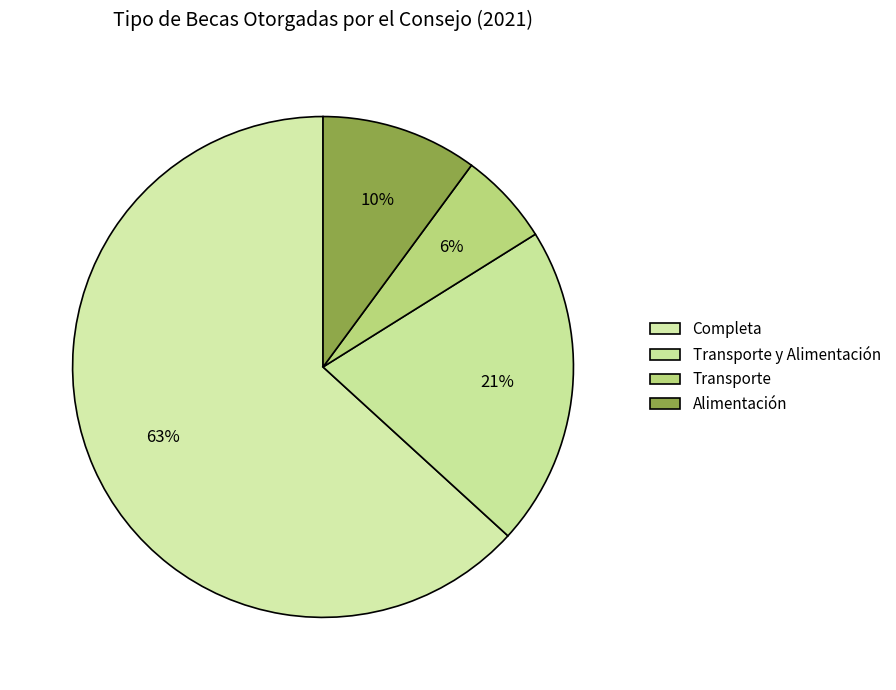

Is there a majority slice in this chart?

Yes